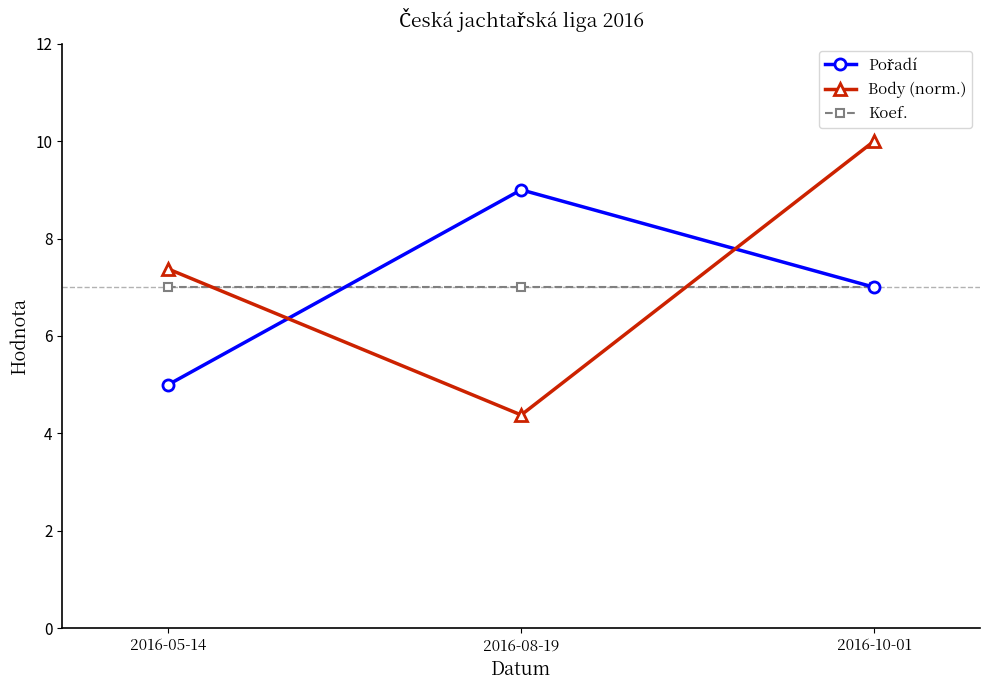

What is the minimum value shown in the chart?

4.4